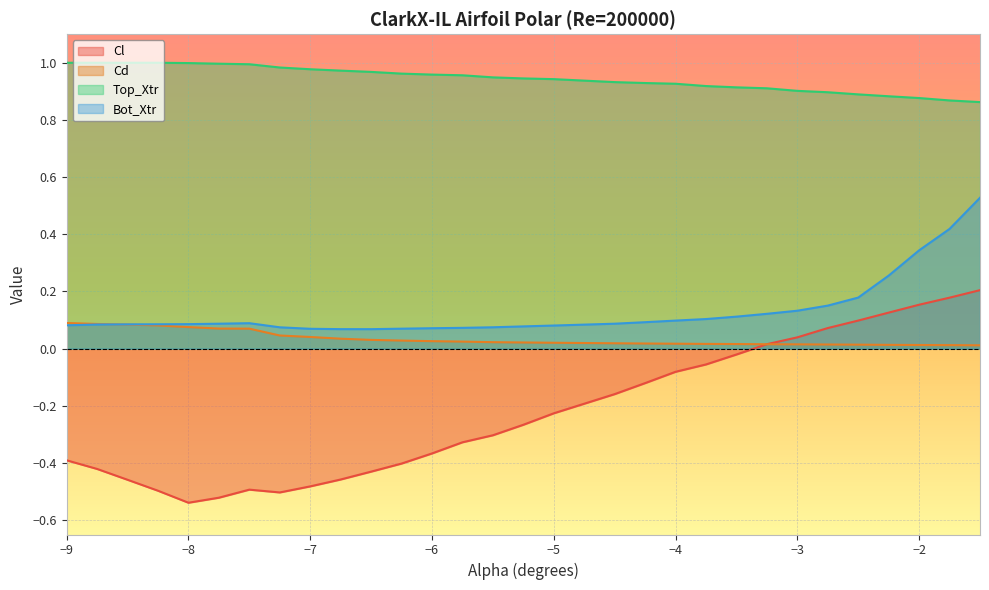

How many data points in Cl are less than 0?

22